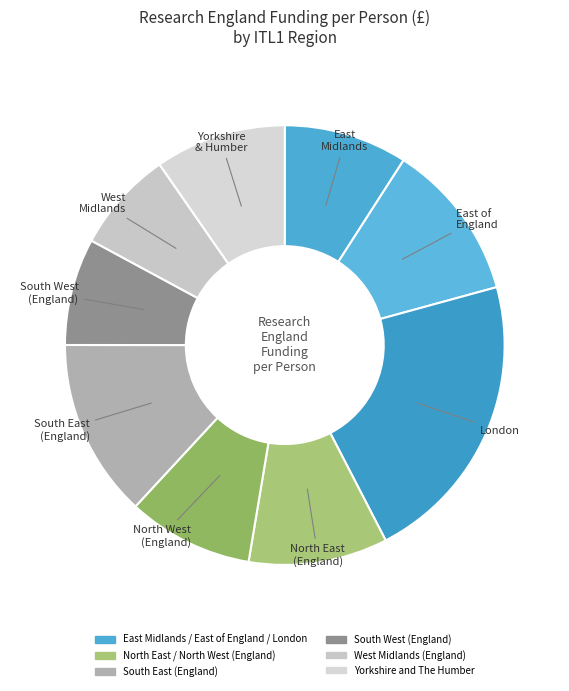

Count the number of slices in the pie.

9